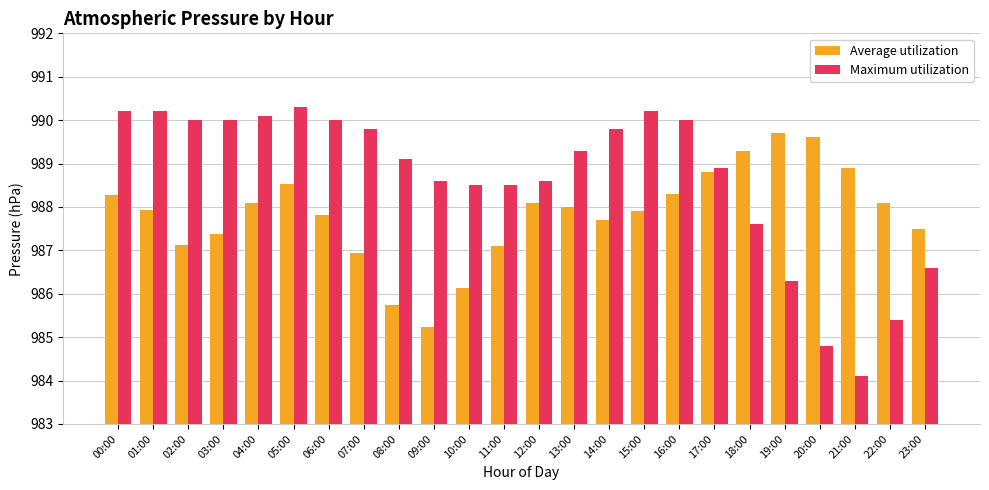

How many data points does each series have?

24